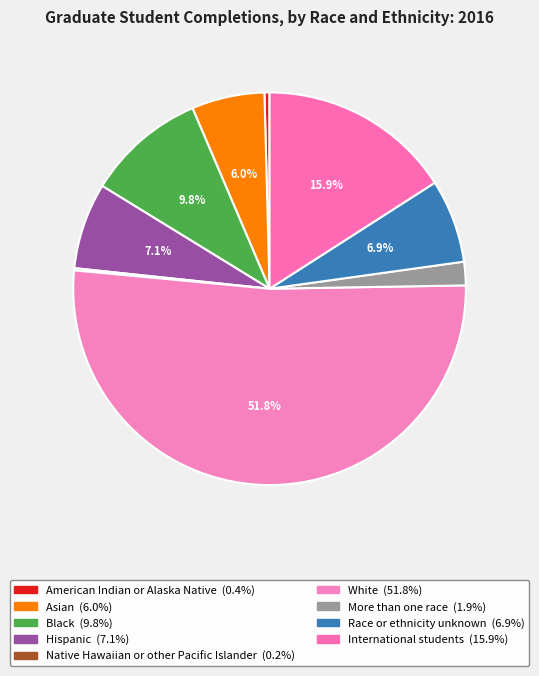

Which has a higher value, American Indian or Alaska Native or International students?

International students